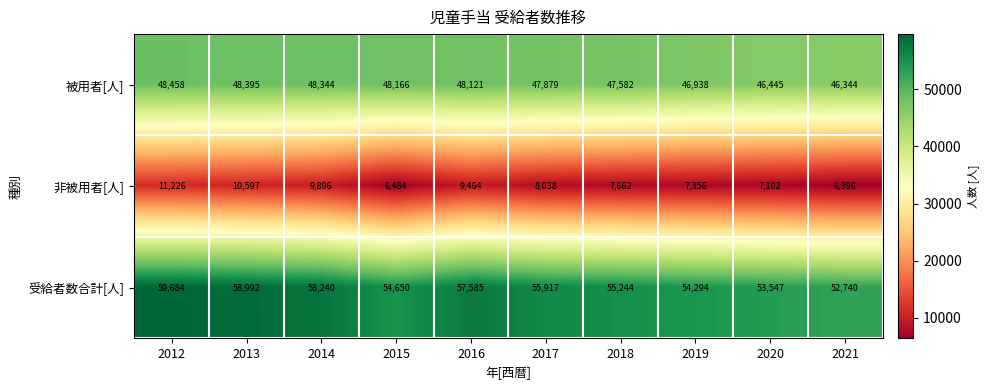

What is the sum of all 被用者[人] values?

476672